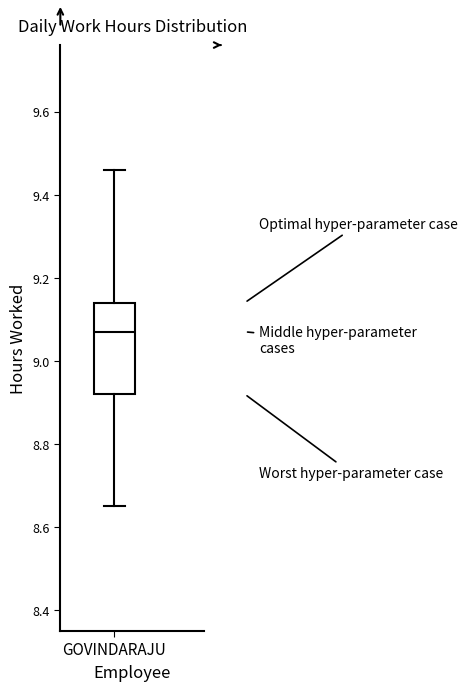

Read this box plot against the y-axis: the position of the median line, the range covered by the box, and the ends of both whiskers. The values are not printed on the chart, so give them approximately, as read against the axis.

median 9.08, box 8.92 to 9.14, whiskers 8.66 to 9.46